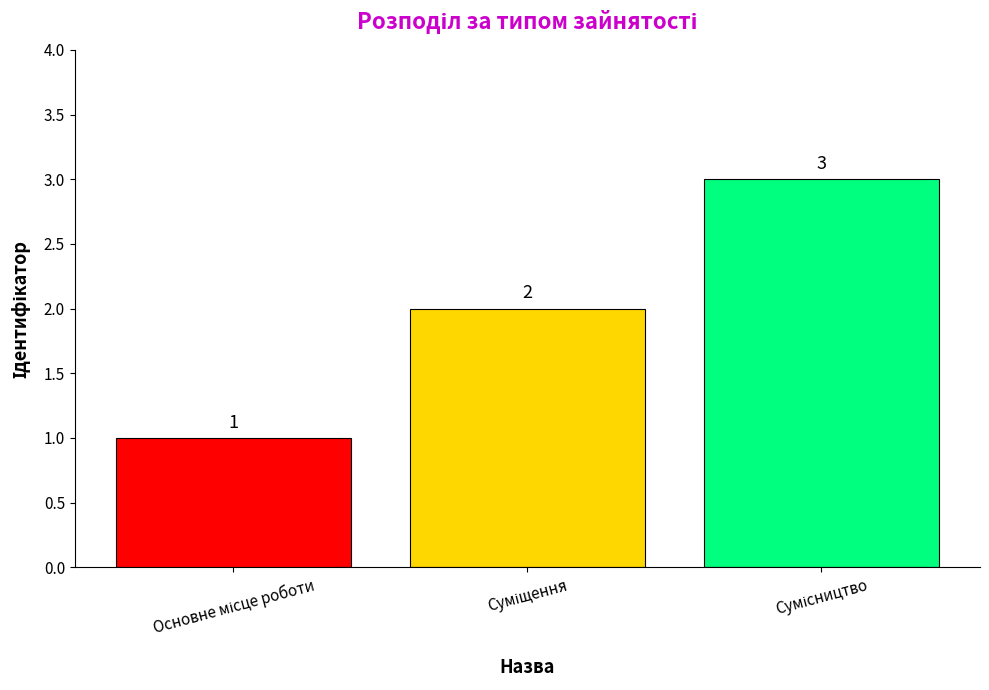

What is the value of the 3rd bar from the left?

3